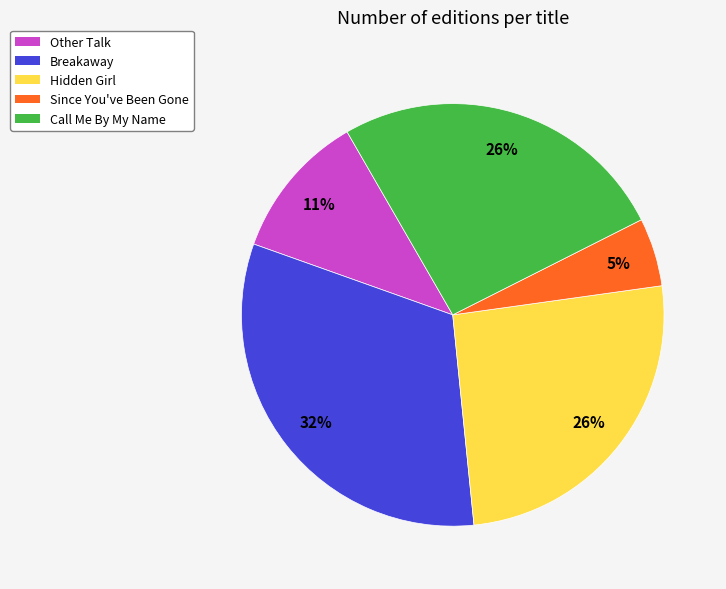

To the nearest percent, what portion does Hidden Girl represent?

26%